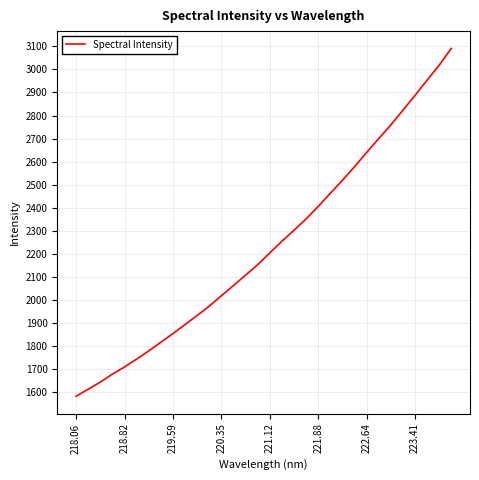

What is the difference between the maximum and minimum values?

1506.7